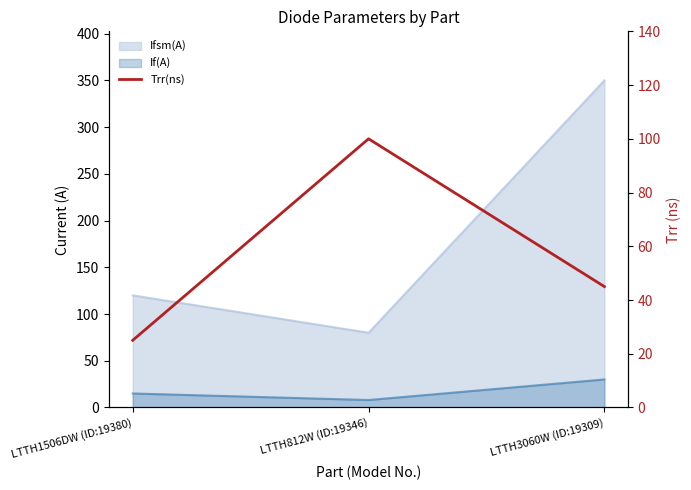

Count the values in the range 25 to 100.

3